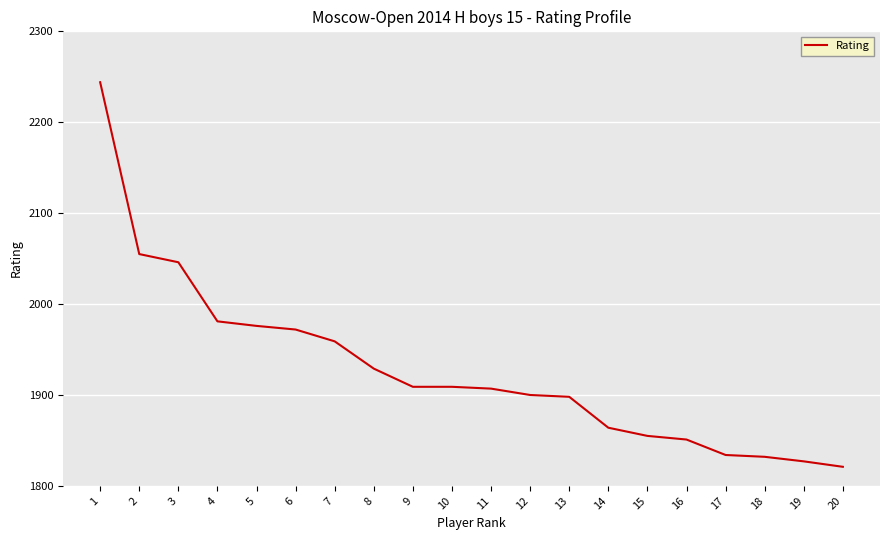

True or false: the data shows 1976 at 5.

True